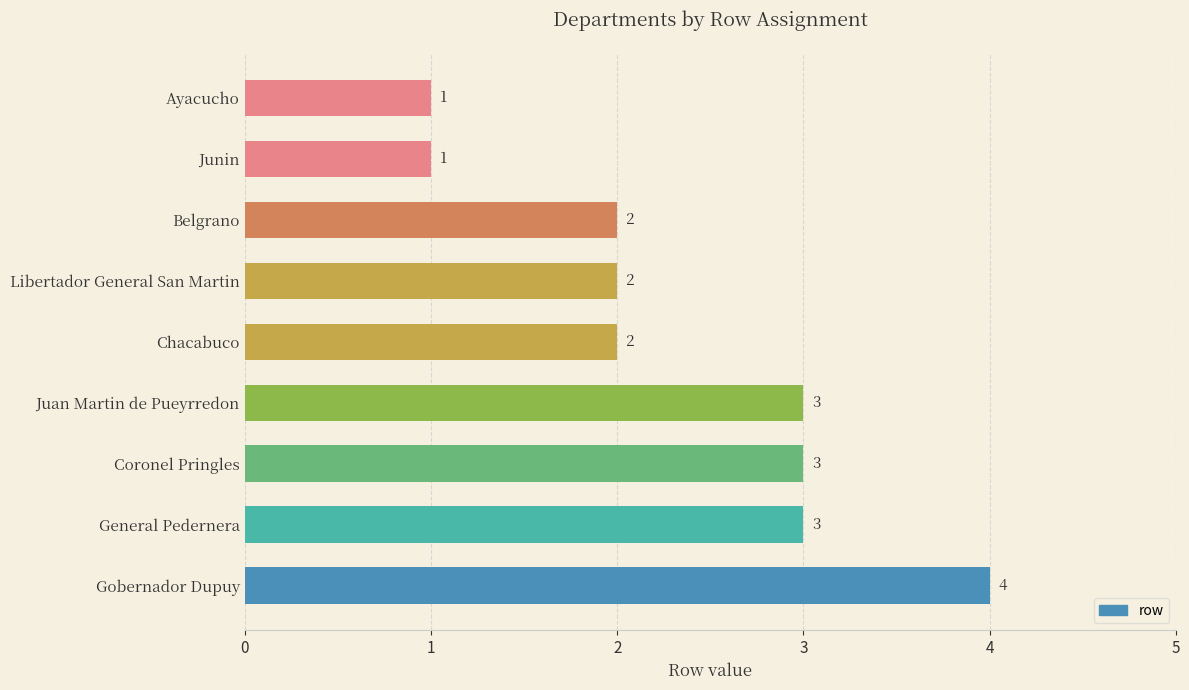

How many values are below 2?

2